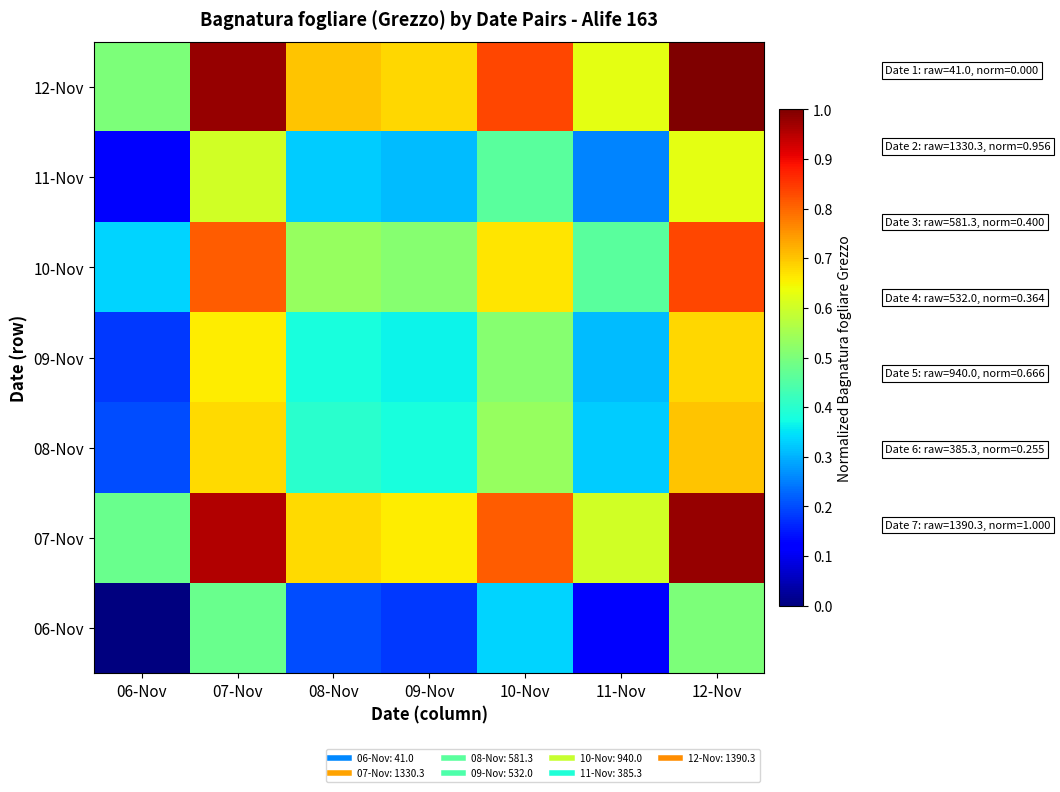

At which category does the chart reach its peak across all series?

12-Nov